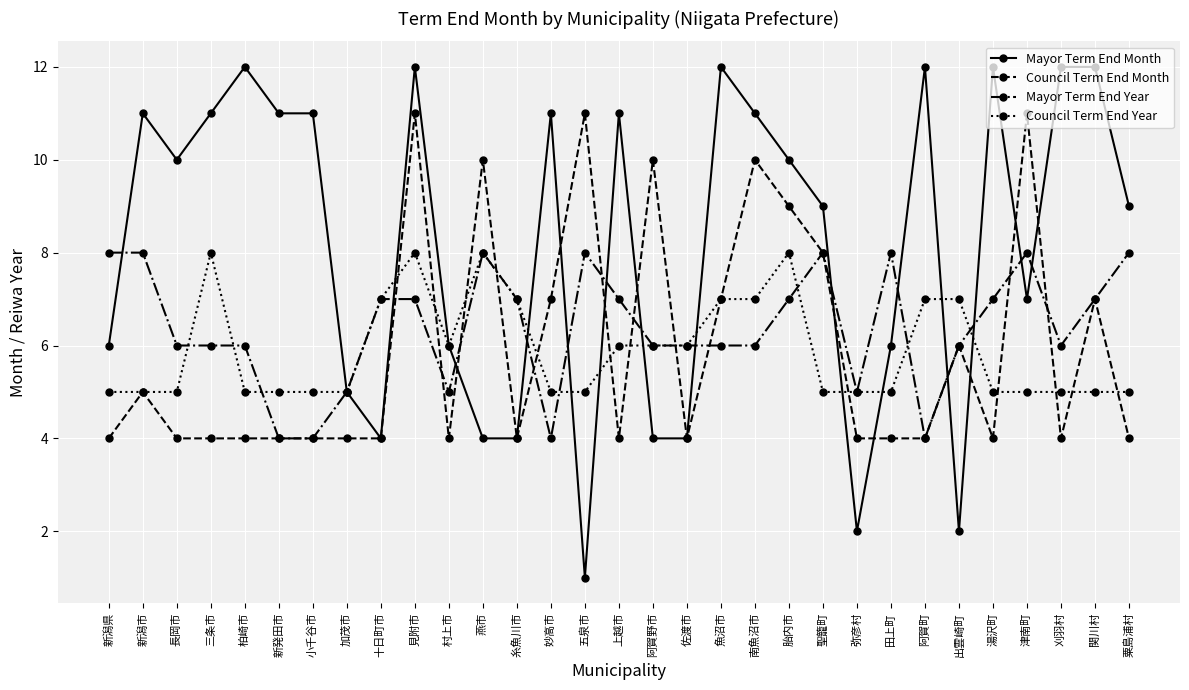

The value of Council Term End Month at 津南町 is 11. True or false?

True